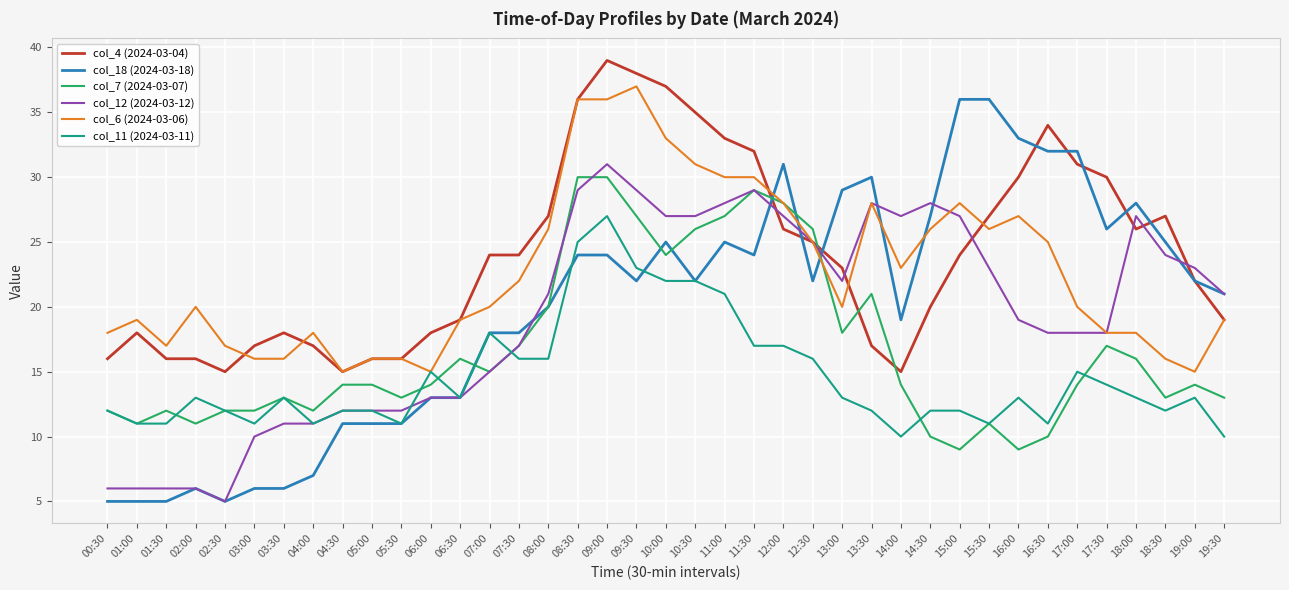

True or false: col_4 (2024-03-04) has a value of 12 at 12:00.

False